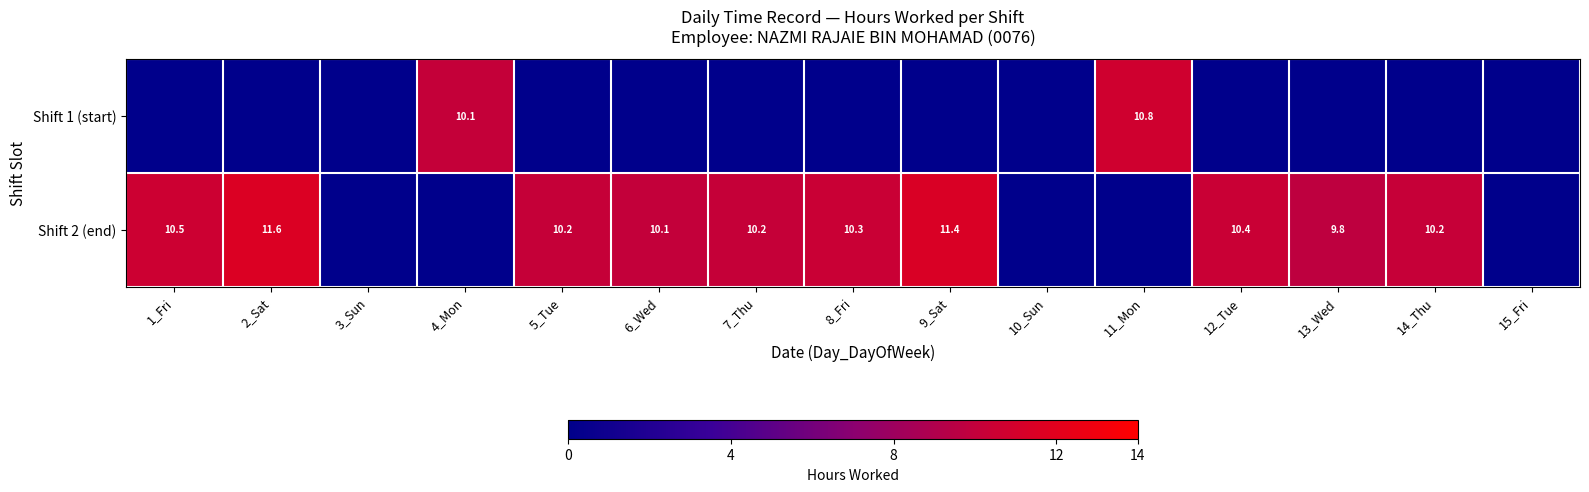

Is the value of Shift 2 (end) at 13_Wed greater than the value of Shift 1 (start) at 4_Mon?

No